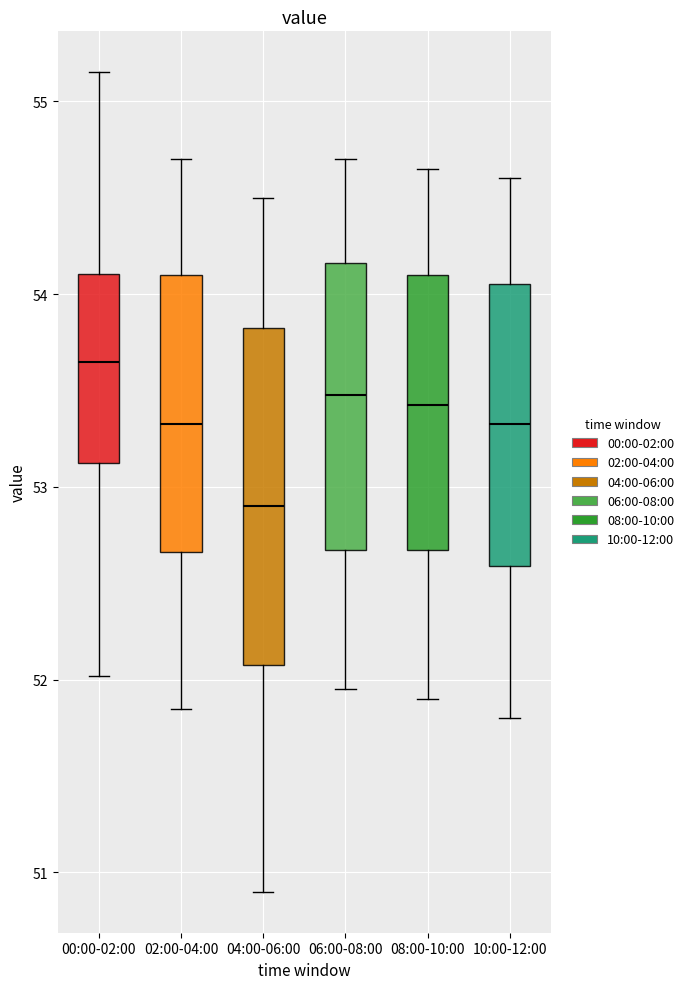

Which box has the lowest median line?

04:00-06:00